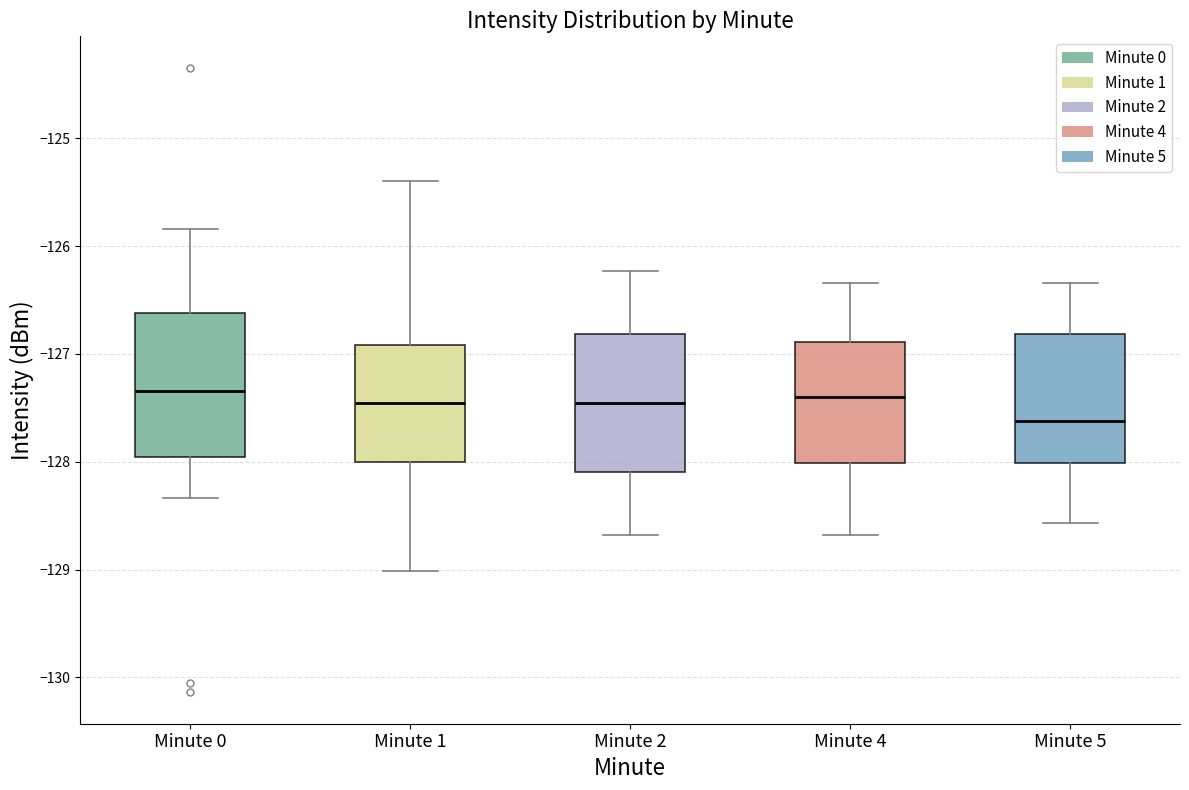

Reading left to right, transcribe this box plot: for each box, give where its median line is, the range the box spans, and where its two whiskers end, as read against the y-axis. The values are not printed on the chart, so give them approximately, as read against the axis.

Minute 0: median -127.3, box -128.0 to -126.6, whiskers -128.3 to -125.8
Minute 1: median -127.5, box -128.0 to -126.9, whiskers -129.0 to -125.4
Minute 2: median -127.5, box -128.1 to -126.8, whiskers -128.7 to -126.2
Minute 4: median -127.4, box -128.0 to -126.9, whiskers -128.7 to -126.3
Minute 5: median -127.6, box -128.0 to -126.8, whiskers -128.6 to -126.3